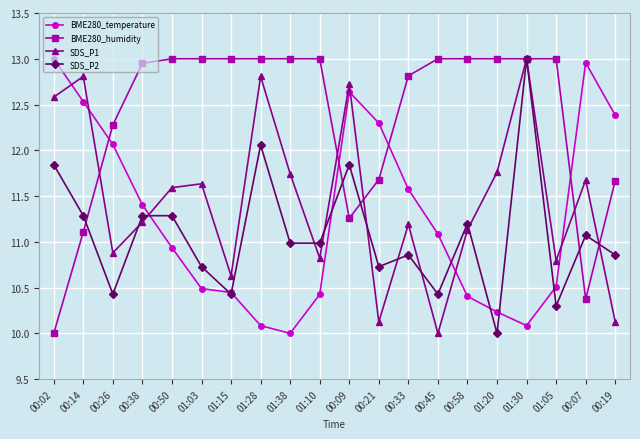

What is the difference between the SDS_P1 values at 00:38 and 00:26?

0.3